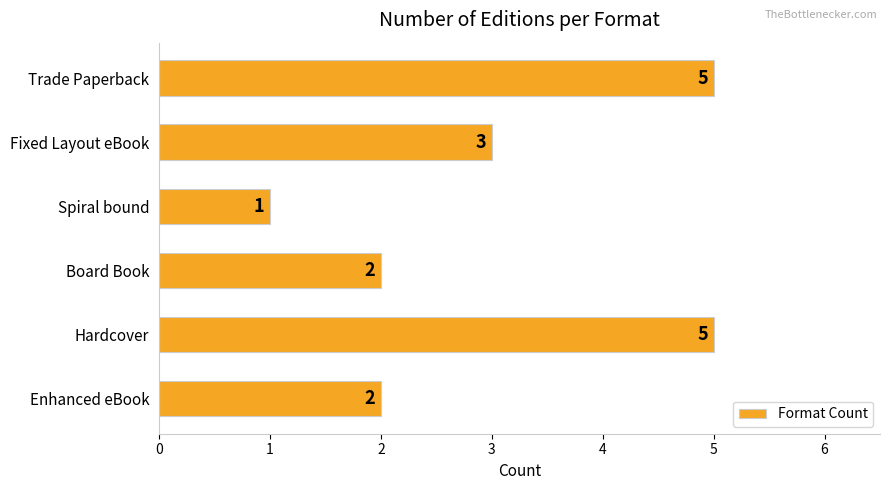

Which has a higher value, Board Book or Hardcover?

Hardcover